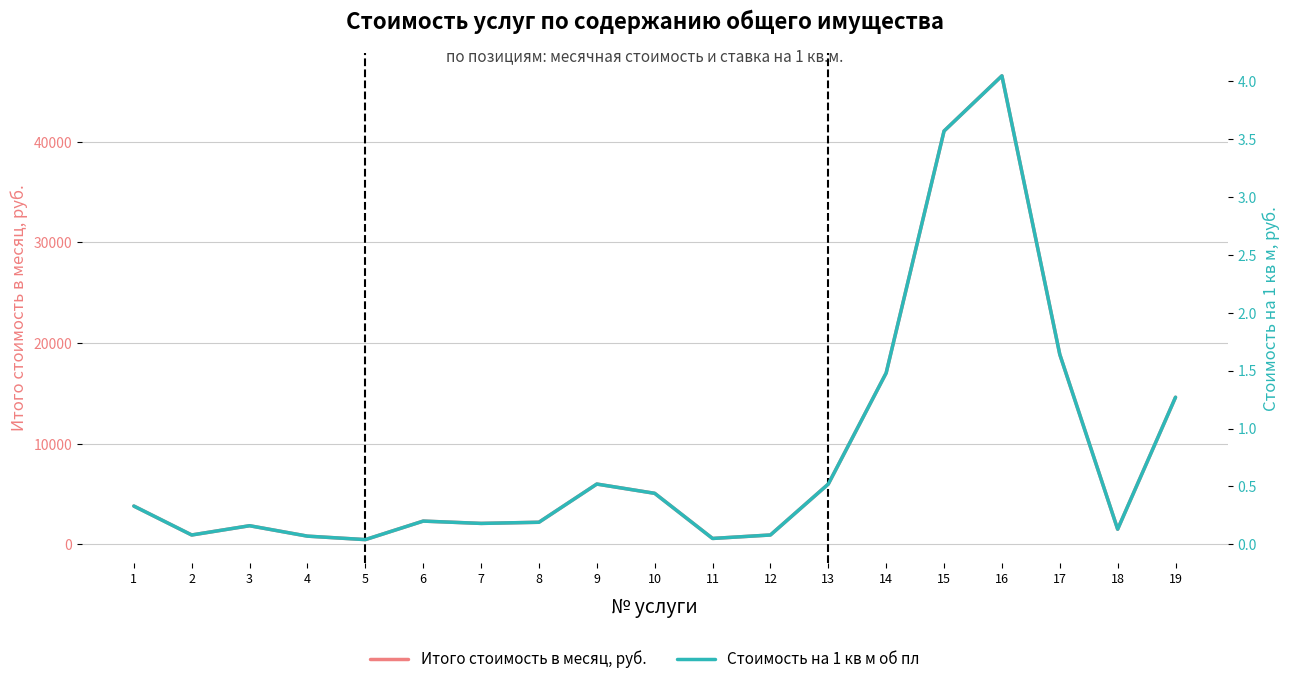

What is the difference between the highest and lowest values at 12?

920.5